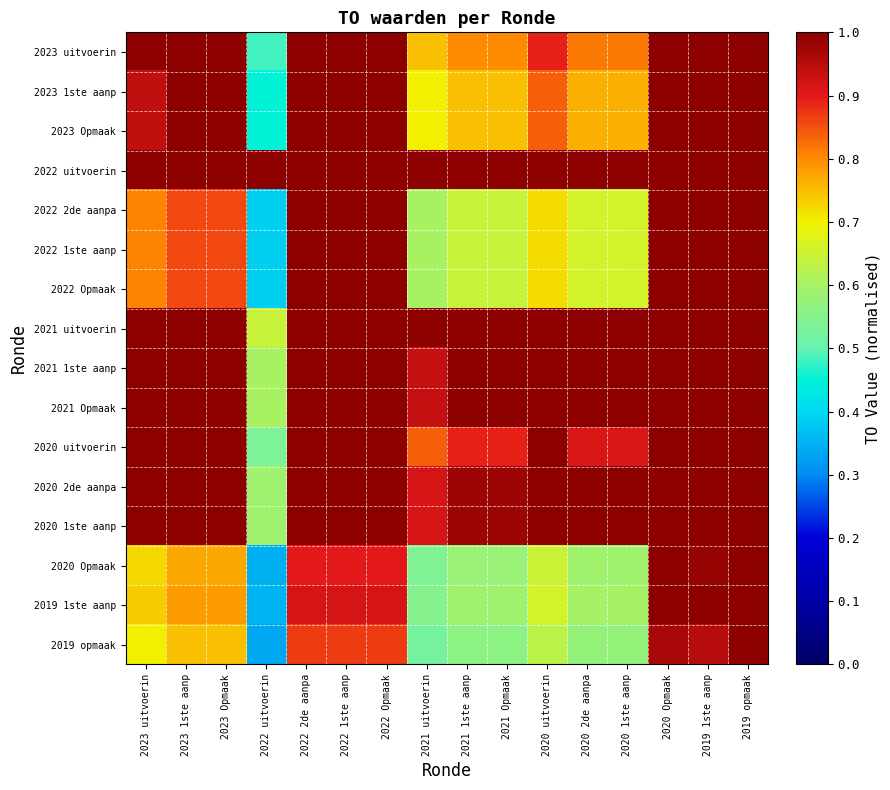

Which has a higher value, 2019 opmaak or 2020 2de aanpa?

2019 opmaak